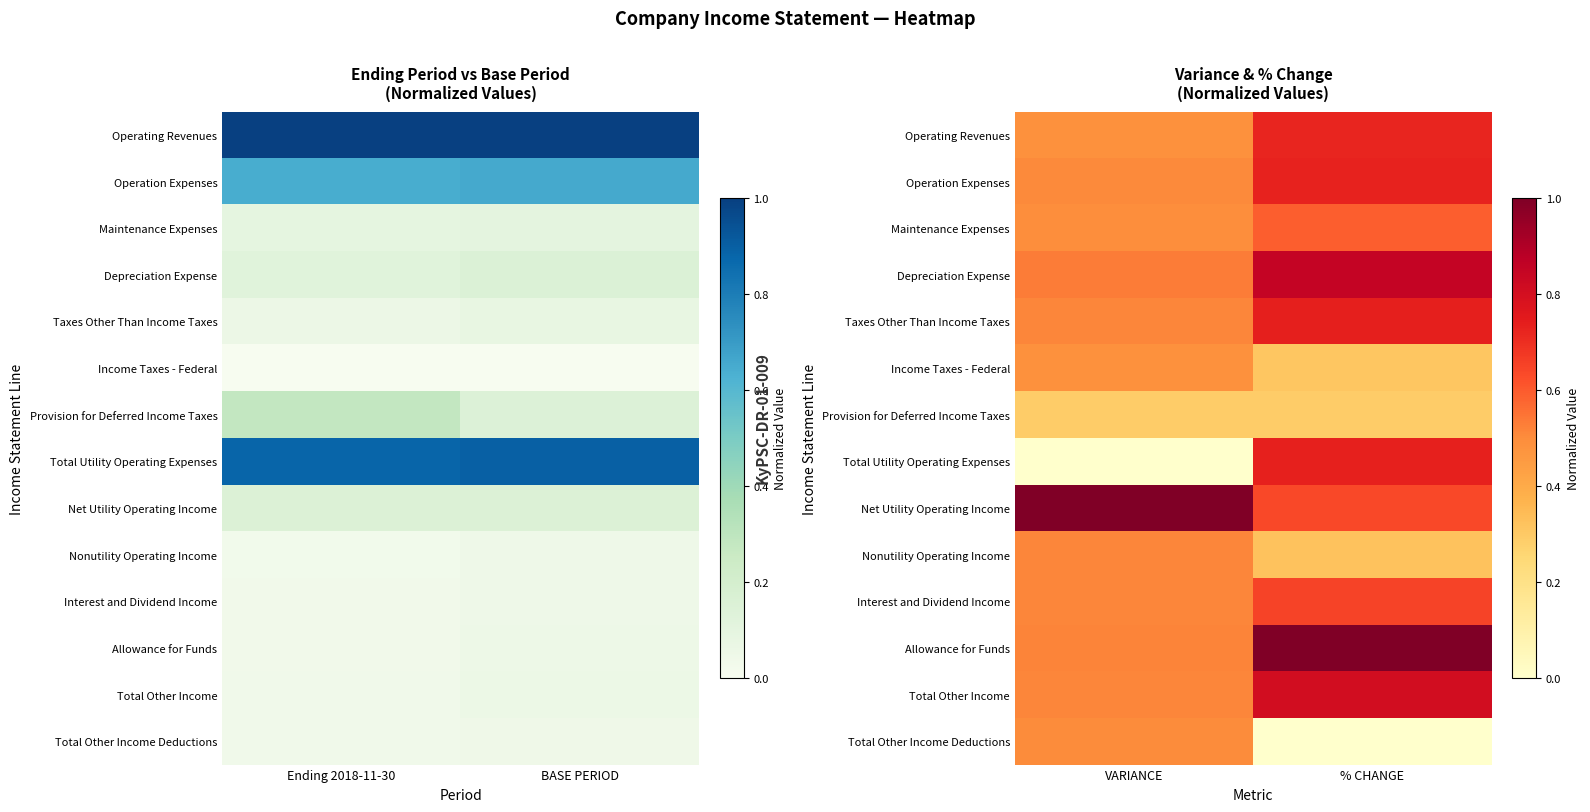

How many distinct data groups are displayed?

14